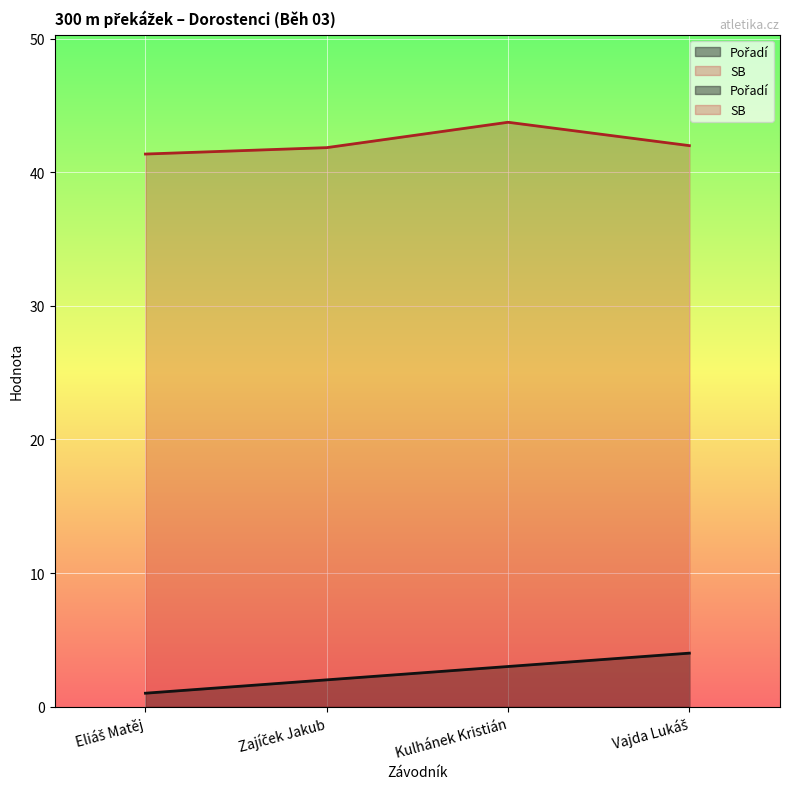

The Pořadí series shows 0.9 at Zajíček Jakub. True or false?

False